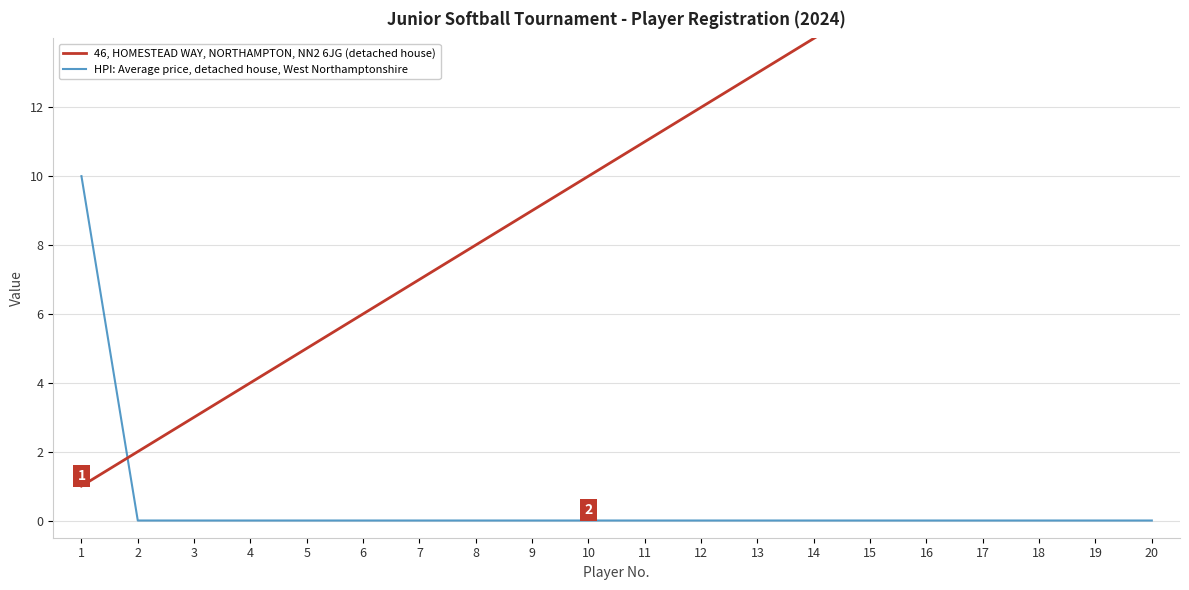

Which series has the largest total across all categories?

46, HOMESTEAD WAY, NORTHAMPTON, NN2 6JG (detached house)